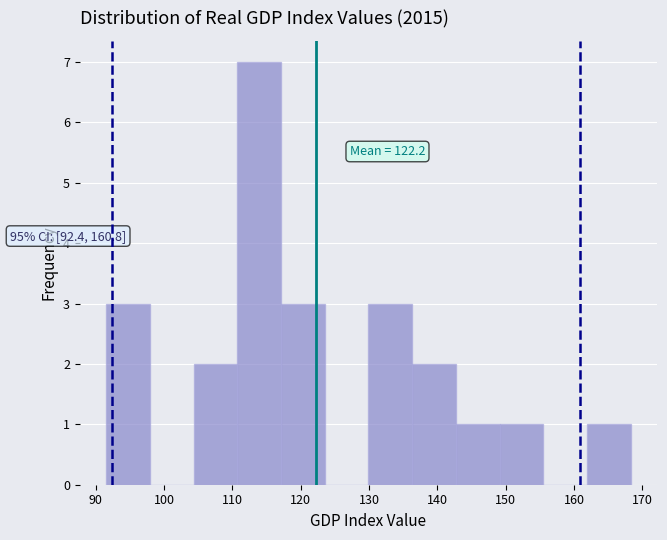

Which range on the x-axis has the tallest bar?

111 to 117